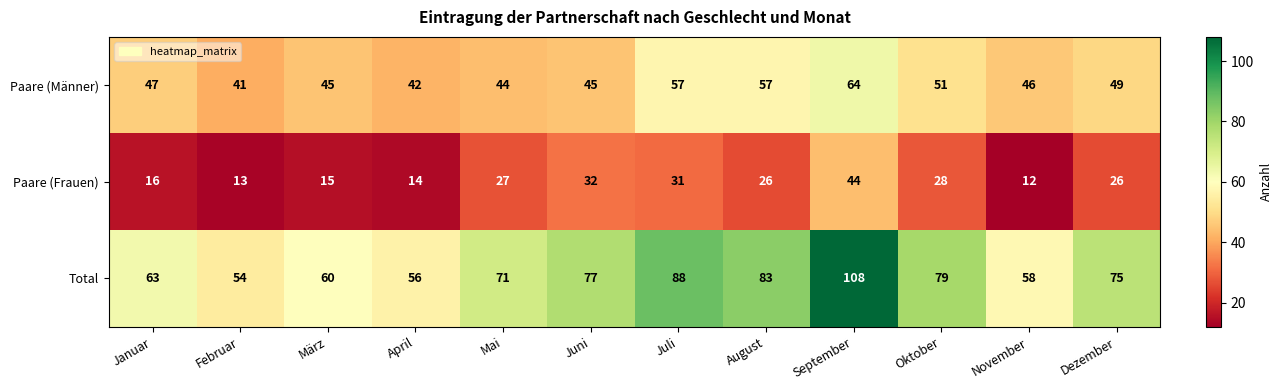

What is the difference between the Paare (Männer) values at Juli and April?

15